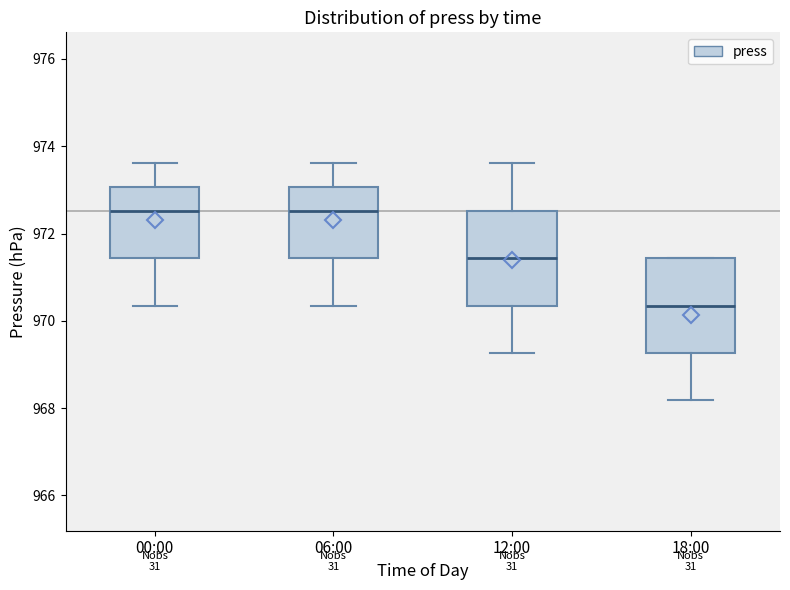

Reading left to right, read every box against the y-axis: the position of its median line, the range the box covers, and the ends of its whiskers. The values are not printed on the chart, so give them approximately, as read against the axis.

00:00: median 972.6, box 971.4 to 973.0, whiskers 970.4 to 973.6
06:00: median 972.6, box 971.4 to 973.0, whiskers 970.4 to 973.6
12:00: median 971.4, box 970.4 to 972.6, whiskers 969.2 to 973.6
18:00: median 970.4, box 969.2 to 971.4, whiskers 968.2 to 971.4